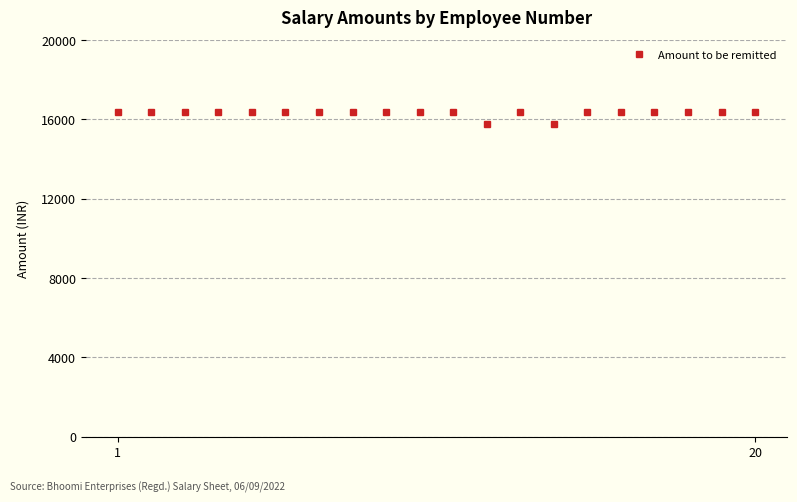

True or false: the data has more than 0 interior local peaks.

True